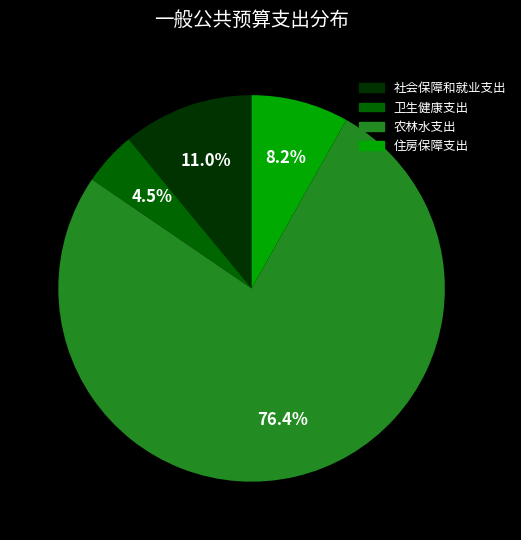

Count the number of slices in the pie.

4